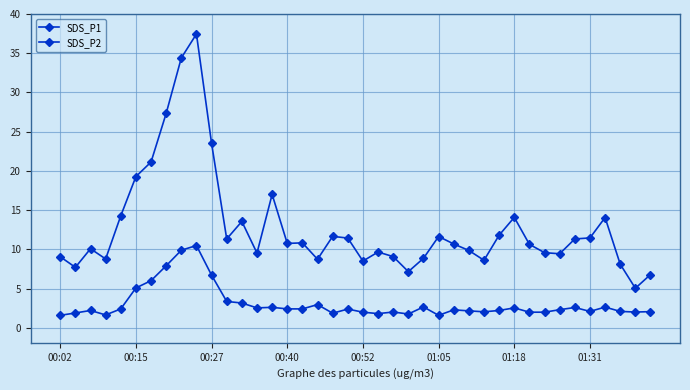

How many lines are shown in the chart?

2